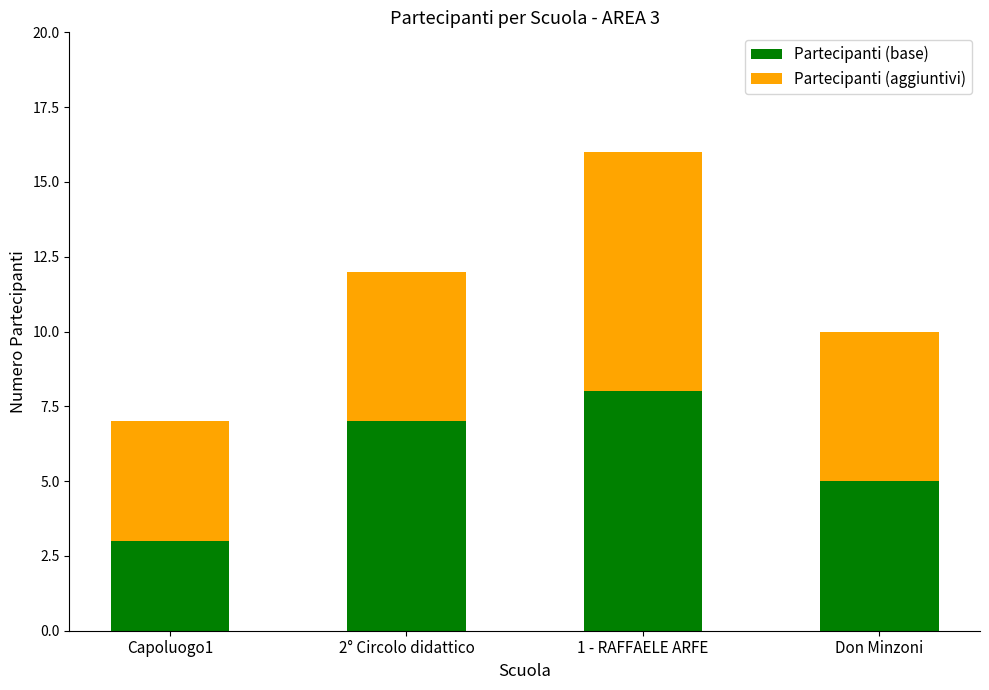

True or false: Partecipanti (base) has a value of 8 at 1 - RAFFAELE ARFE.

True